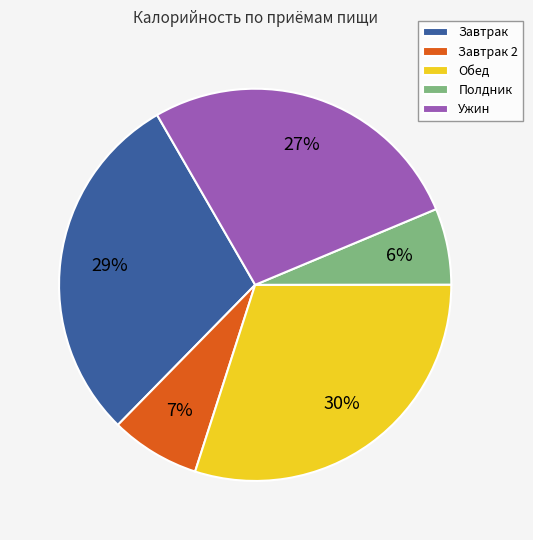

What percentage is the Ужин slice, to the nearest percent?

27%